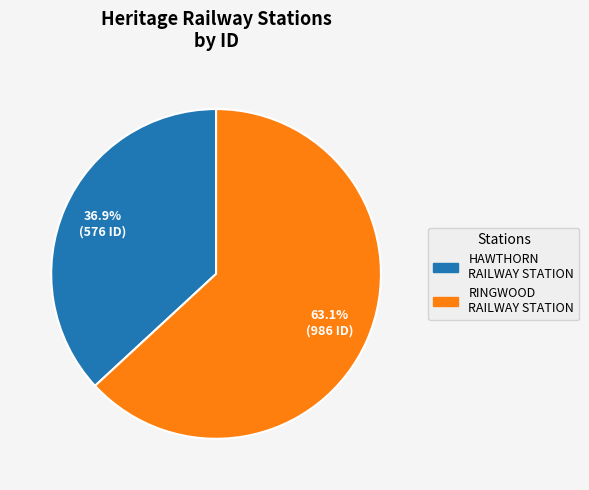

Is there any slice that represents more than half of the pie?

Yes